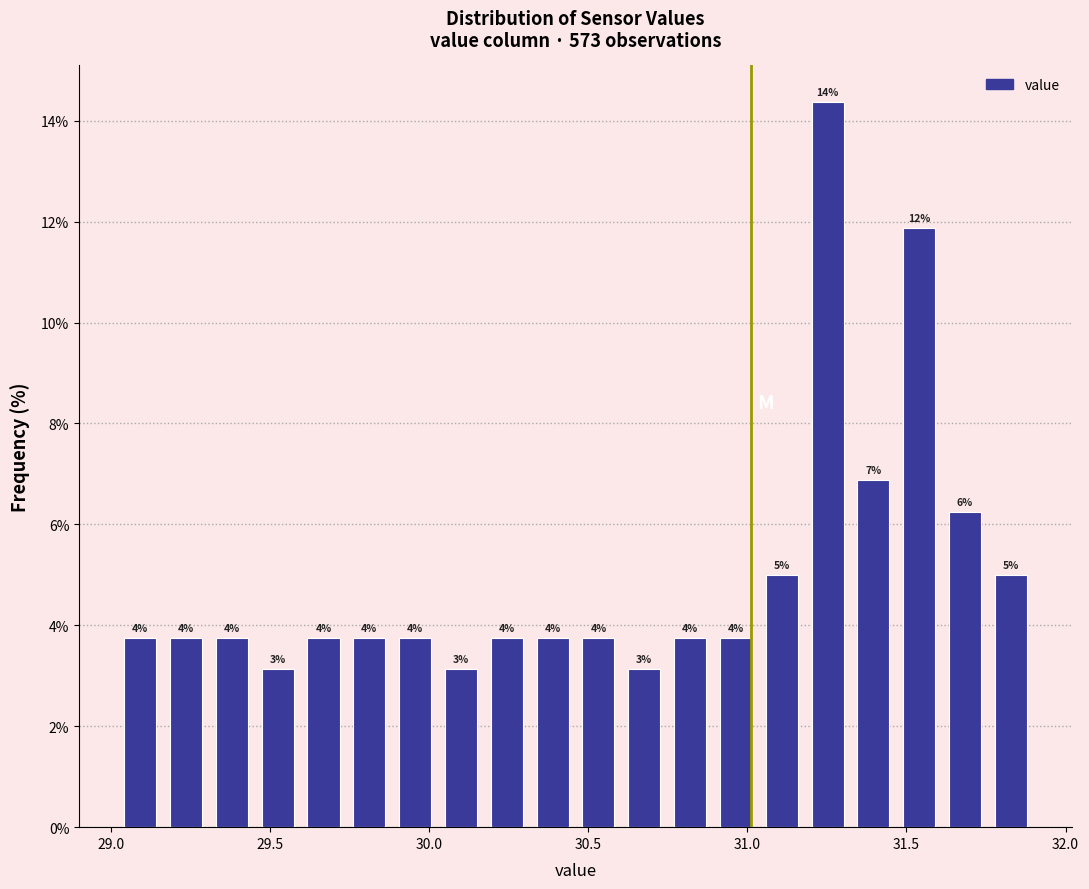

Read against the x-axis, roughly where is the centre of the tallest bar?

31.25